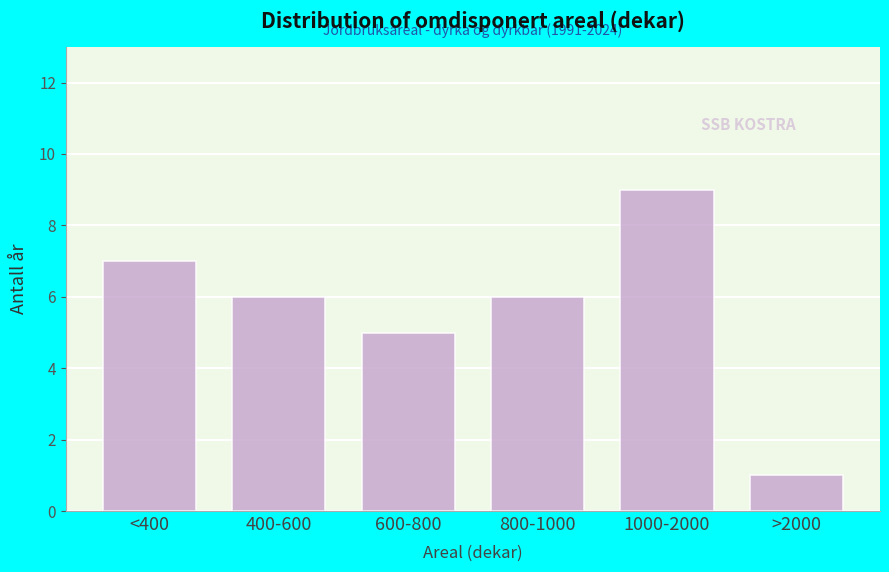

Reading right to left, transcribe all the data shown in this chart.

1	9	6	5	6	7